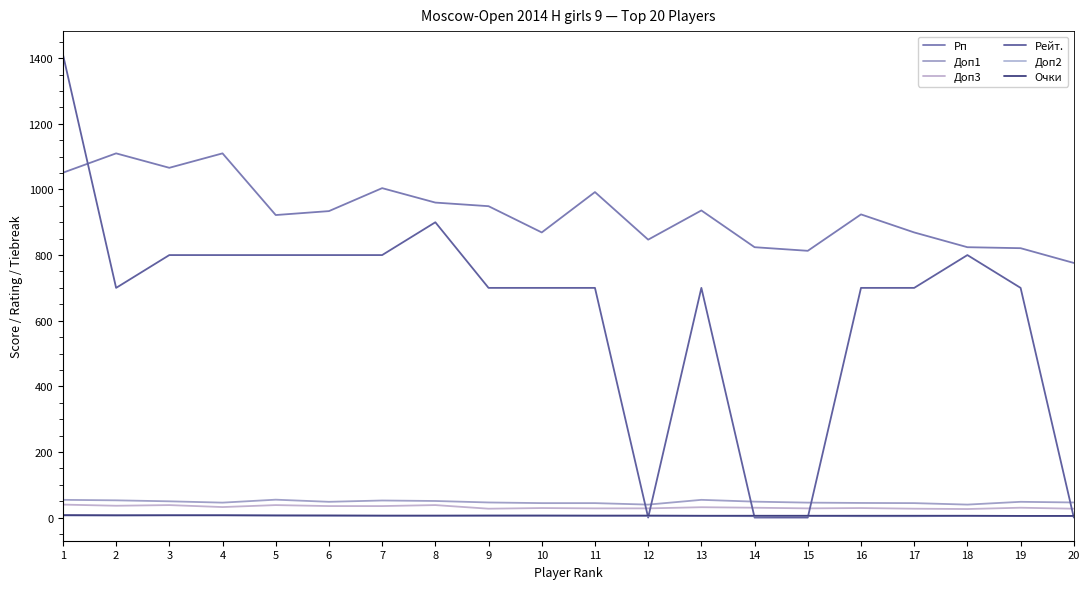

True or false: Рейт. and Доп1 cross at least once.

True